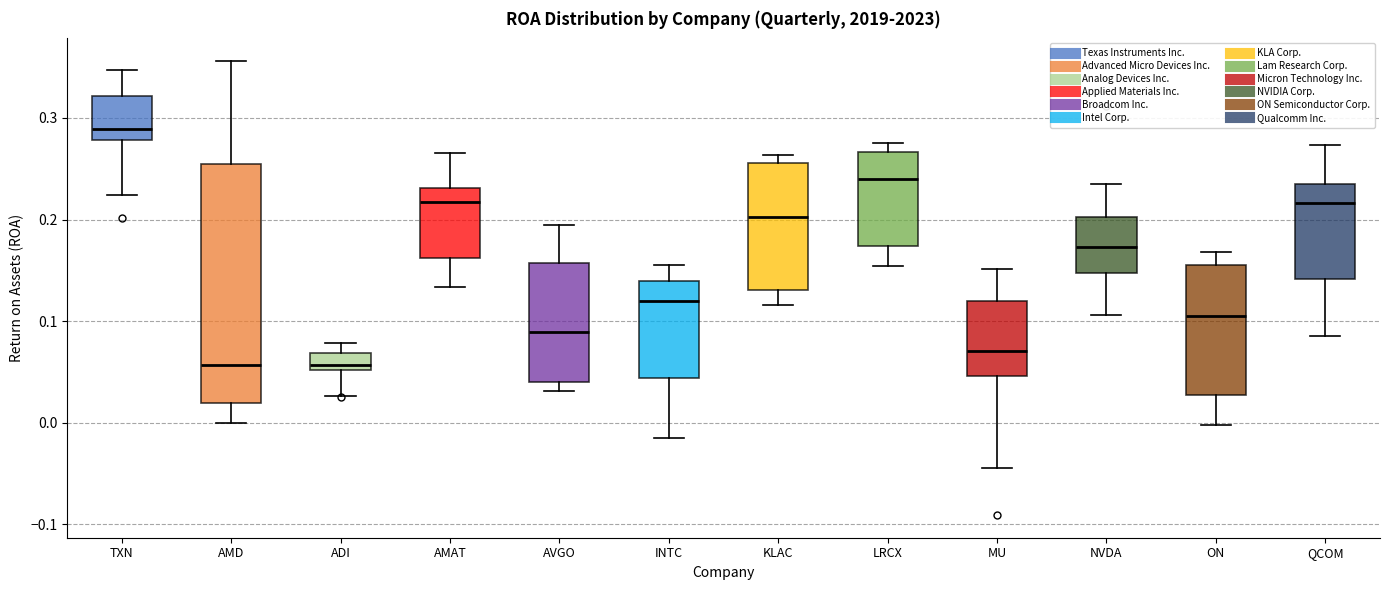

Comparing the boxes themselves (not the whiskers), which one is the tallest?

AMD